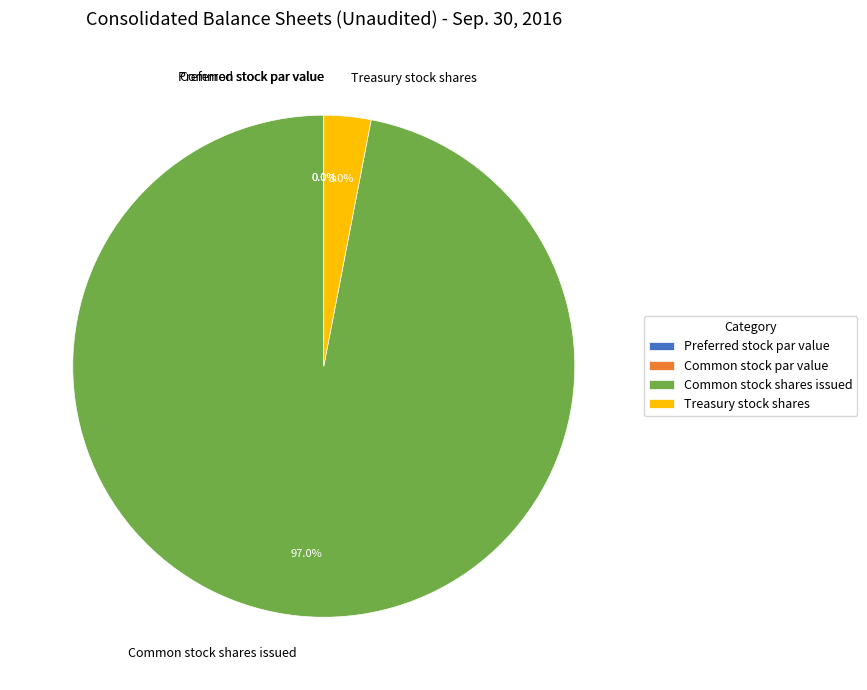

Rank the categories by value from lowest to highest.

Preferred stock par value, Common stock par value, Treasury stock shares, Common stock shares issued